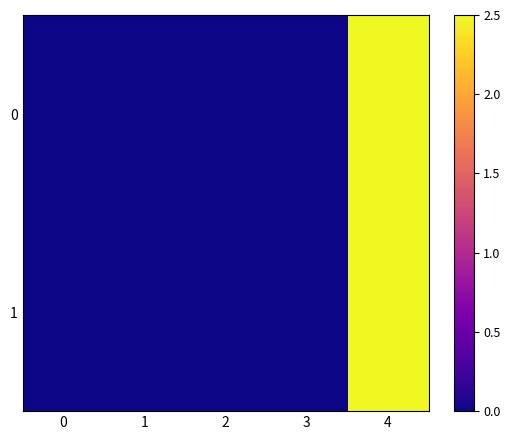

How many categories are shown in the chart?

5